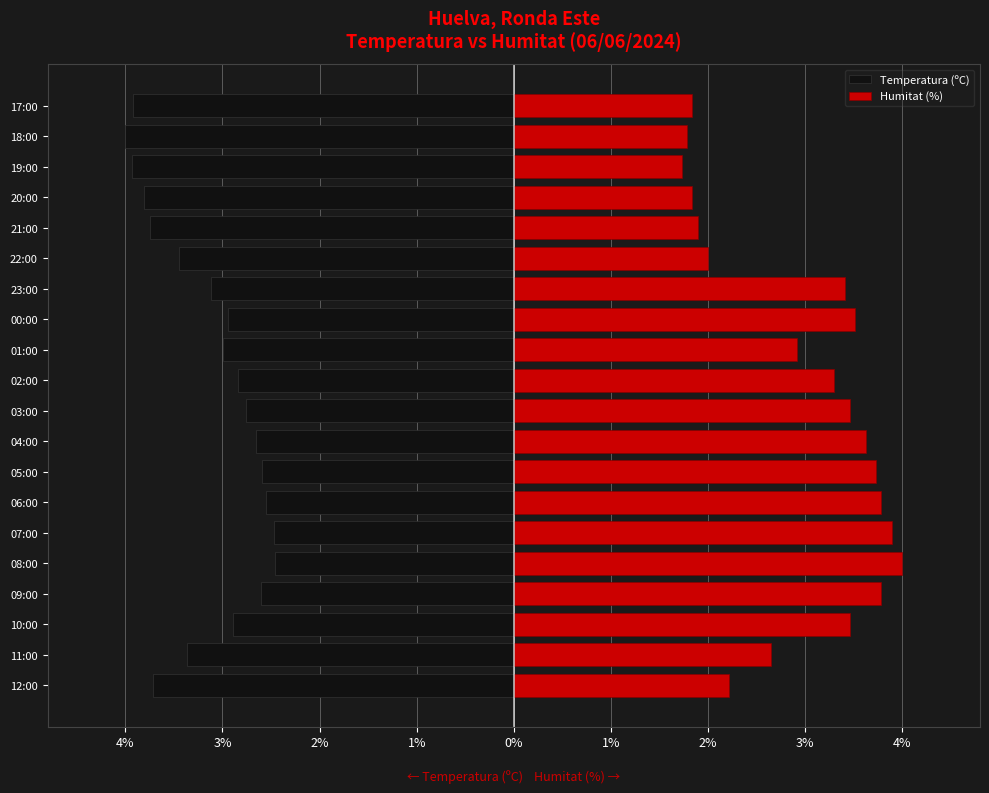

Is it true that Temperatura (ºC) equals -3.2 at 08:00?

False